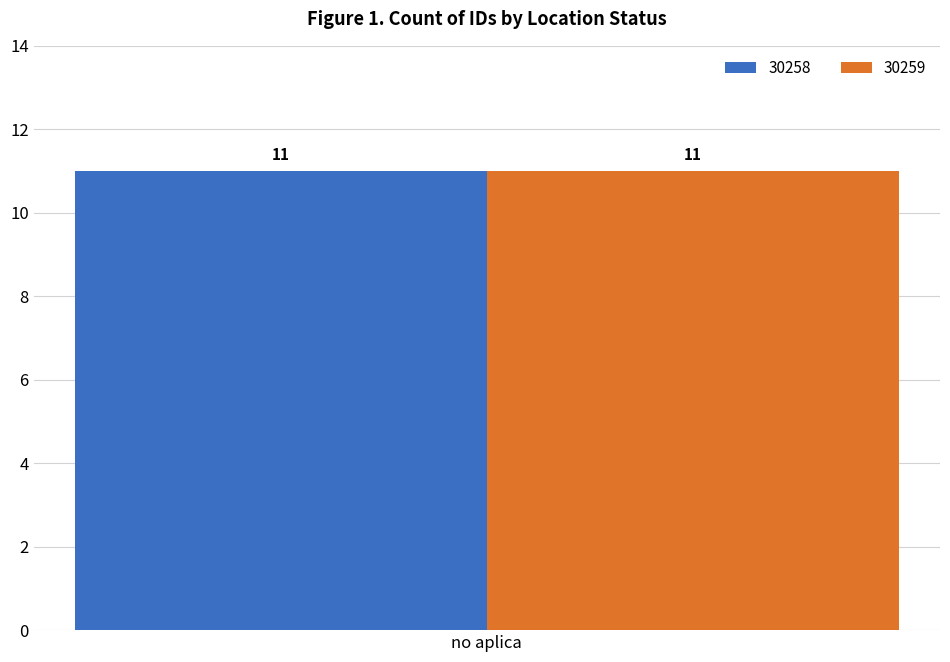

What are all the series names shown in the legend?

30258, 30259